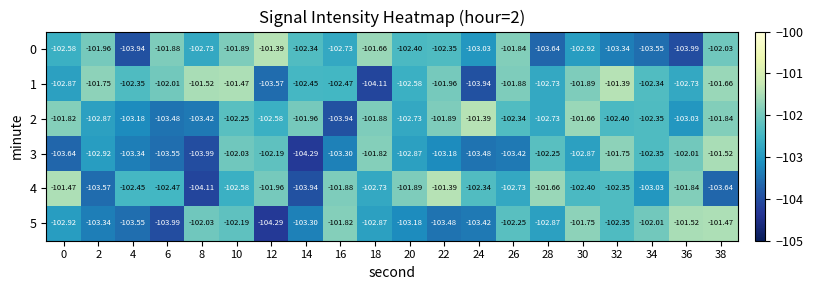

How many data points in 1 are above -102?

8